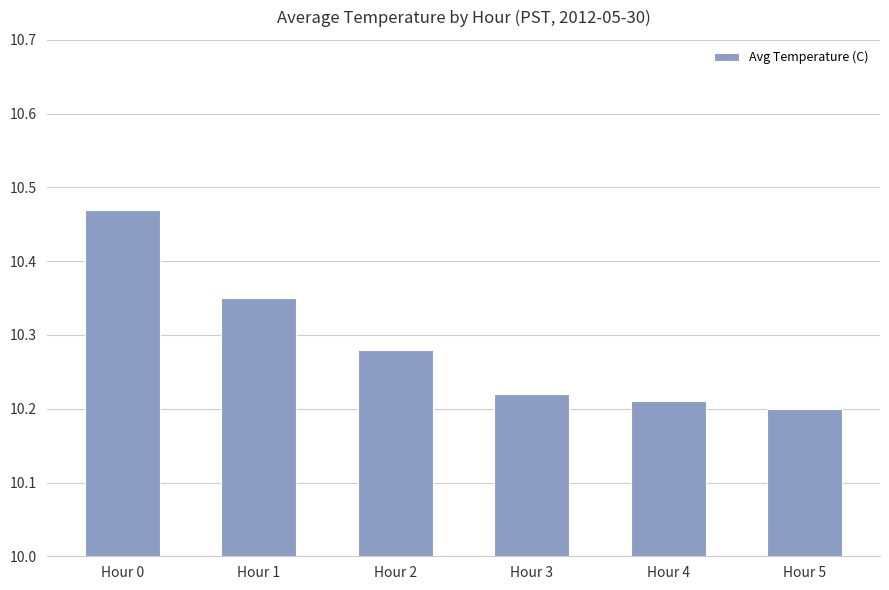

How many bars are there in total?

6